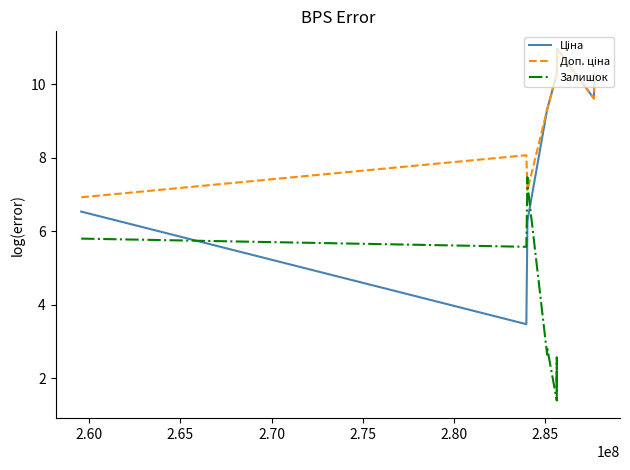

What is the sum of all Доп. ціна values?

187.3